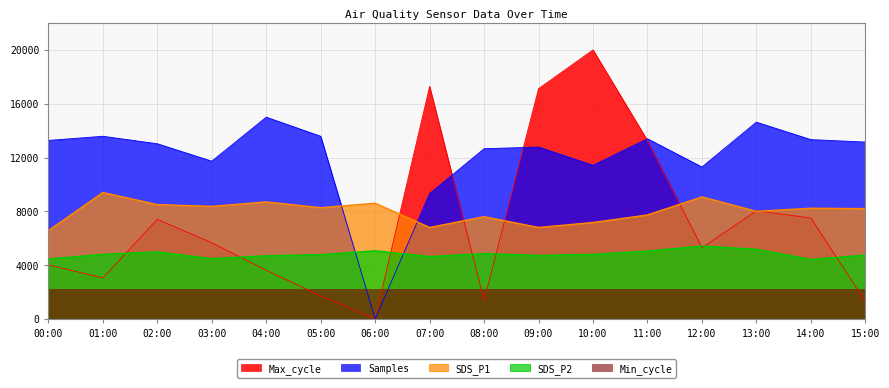

What is the spread (max minus min) of values at 07:00?

15086.4